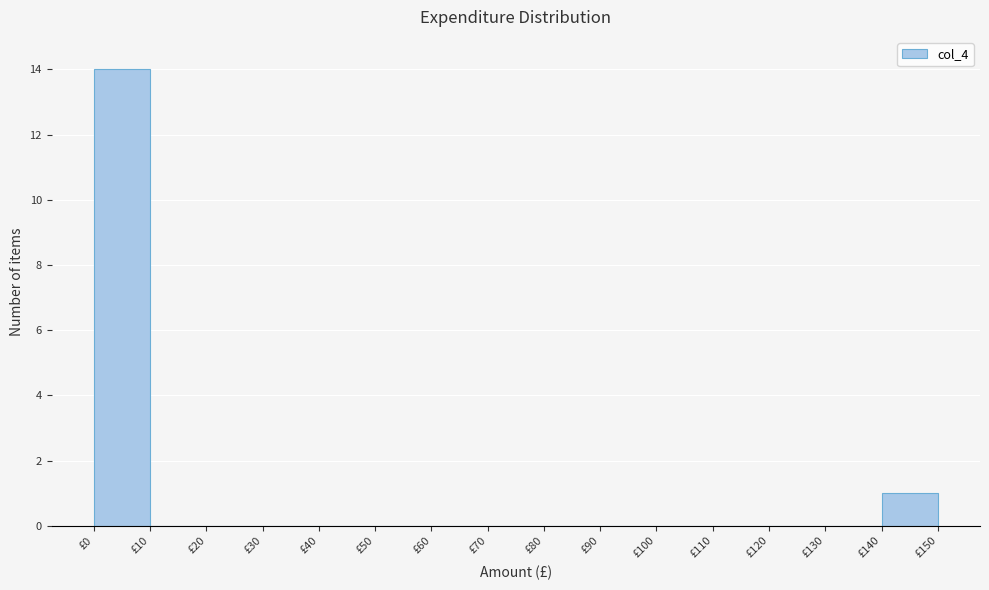

Reading left to right, transcribe this chart: for each bar, give the range it covers on the x-axis and its height. The values are not printed on the chart, so give them approximately, as read against the axis.

0 to 10: 14
10 to 20: 0
20 to 30: 0
30 to 40: 0
40 to 50: 0
50 to 60: 0
60 to 70: 0
70 to 80: 0
80 to 90: 0
90 to 100: 0
100 to 110: 0
110 to 120: 0
120 to 130: 0
130 to 140: 0
140 to 150: 1